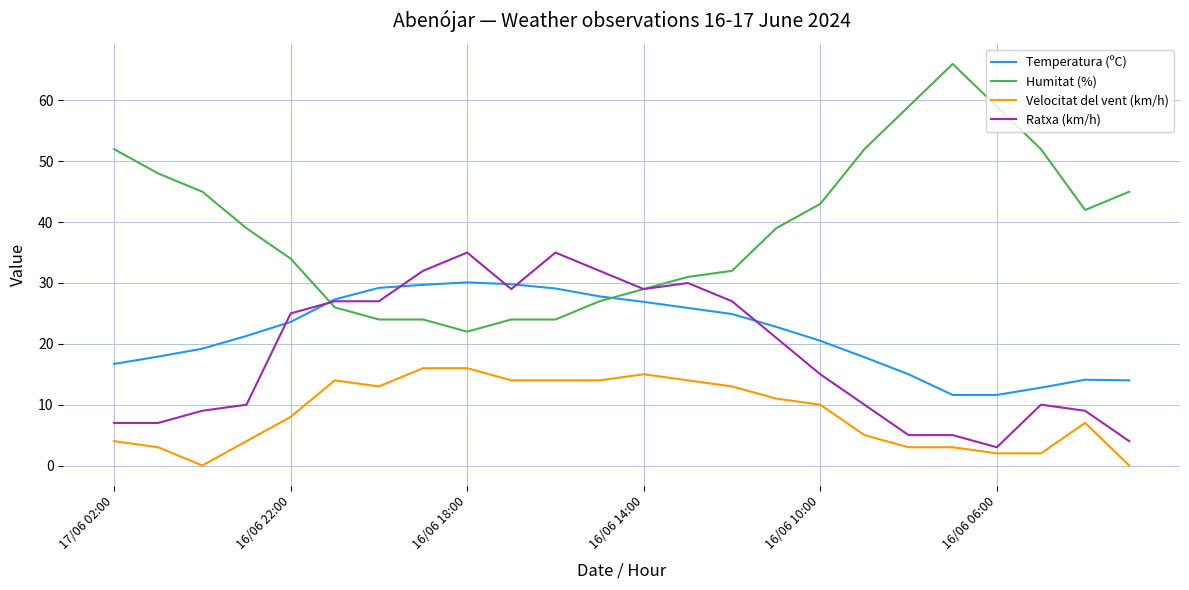

List the series in order of their peak value, highest first.

Humitat (%), Ratxa (km/h), Temperatura (ºC), Velocitat del vent (km/h)